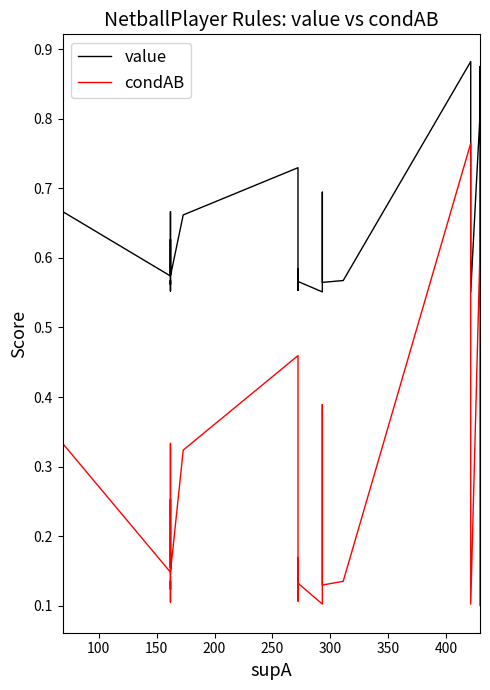

True or false: value and condAB cross at least once.

False